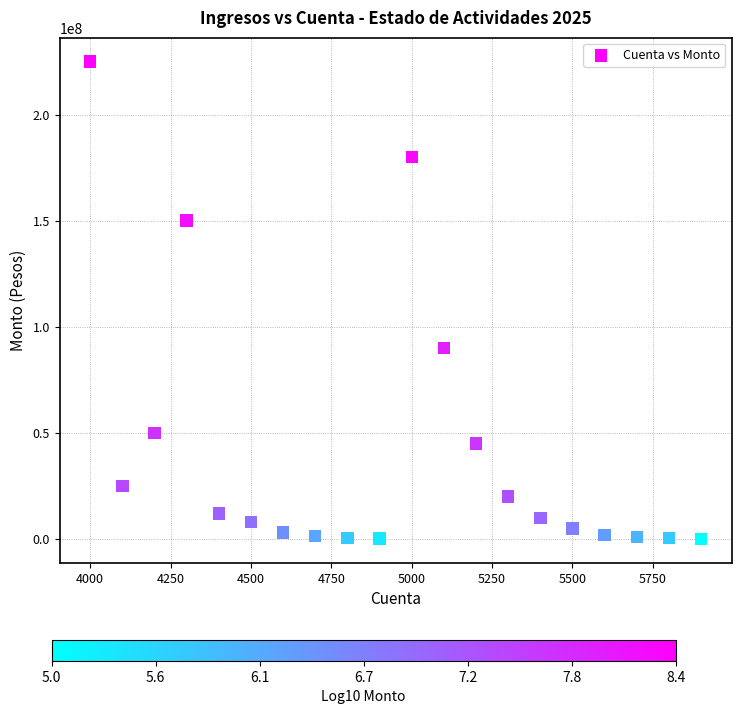

What Y value in the scatter plot is closest to 112523277?

90000000.0